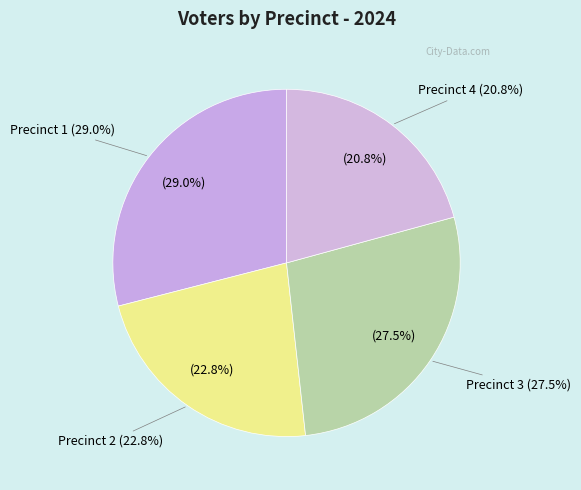

To the nearest percent, what is the difference between the Precinct 4 and Precinct 3 slice percentages?

7%